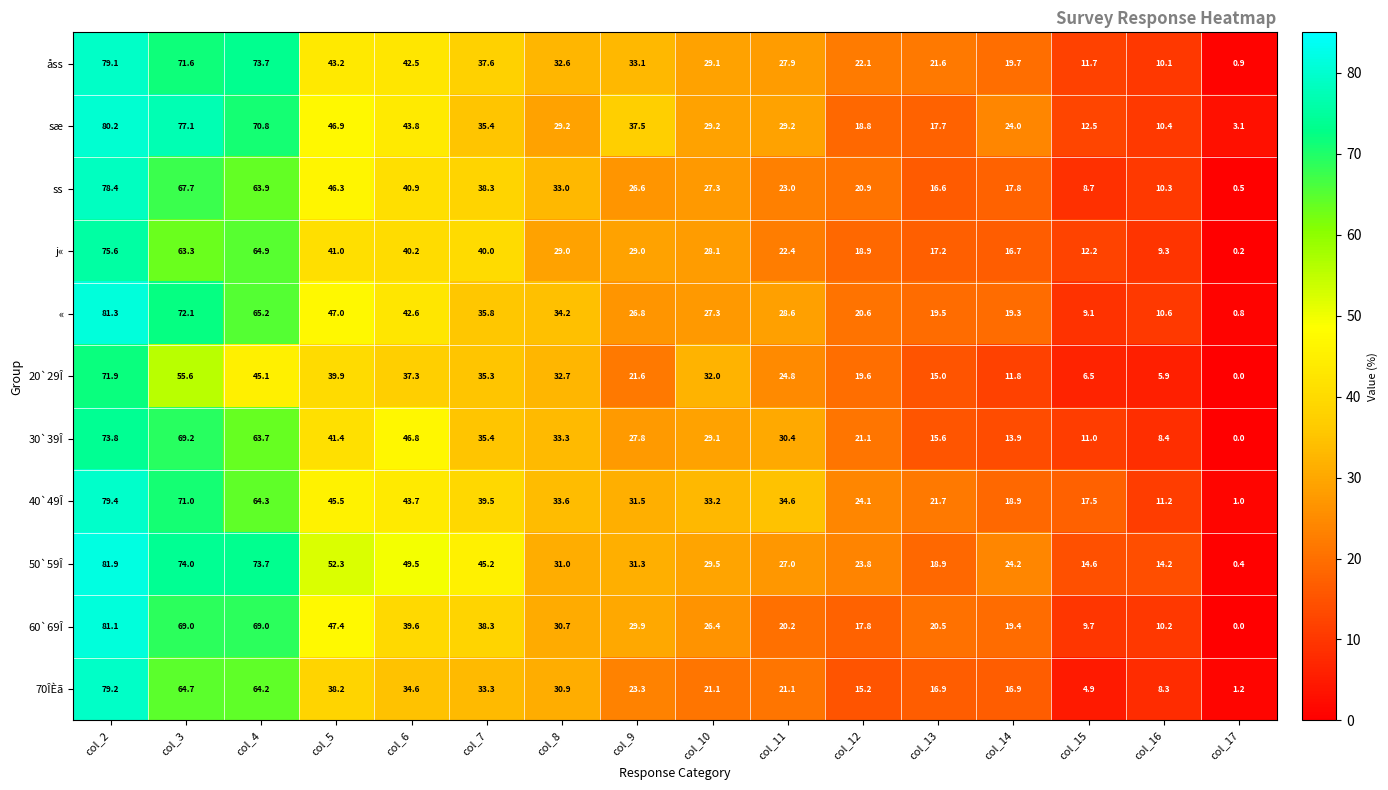

The 40`49Î series shows 5.7 at col_13. True or false?

False